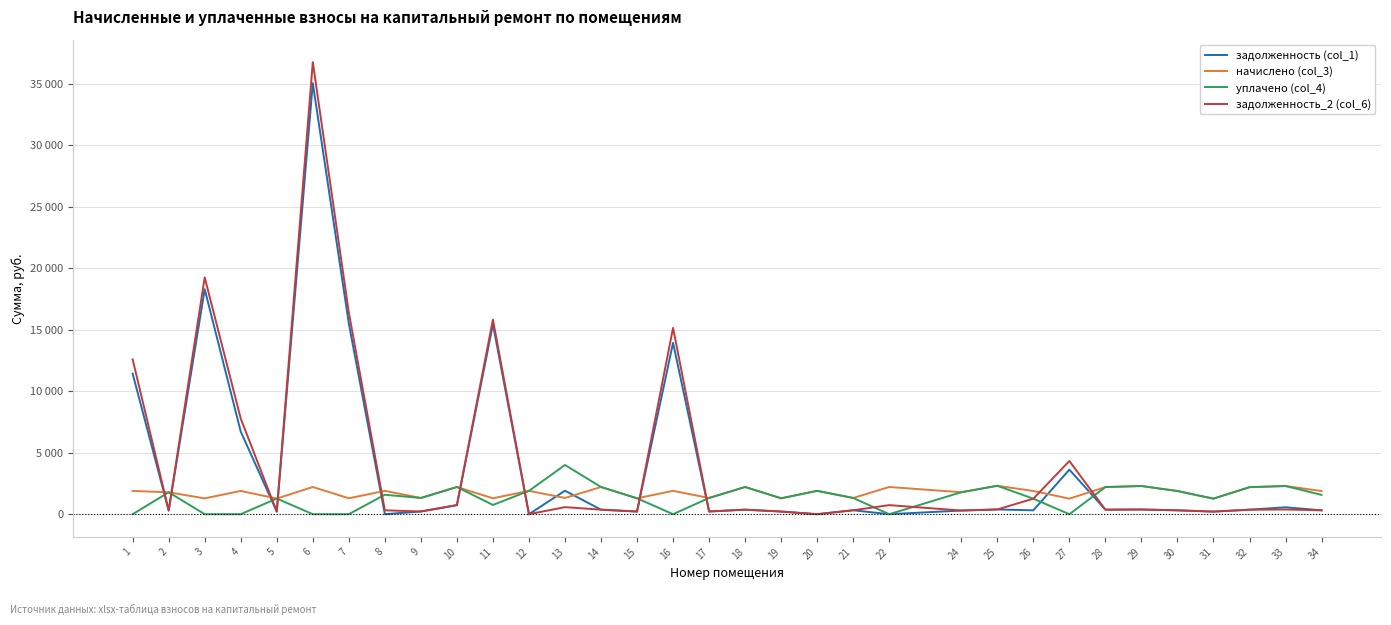

Does the chart have visible grid lines?

Yes